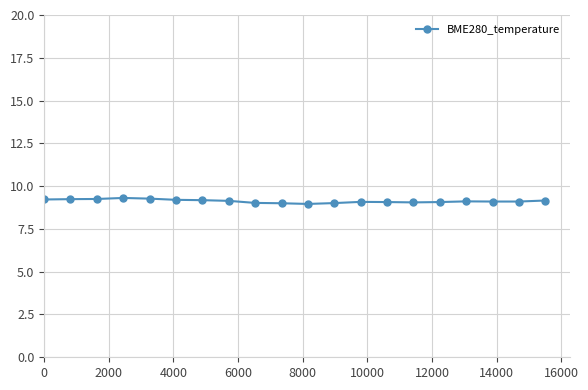

What is the value of the 20th point from the left?

9.2